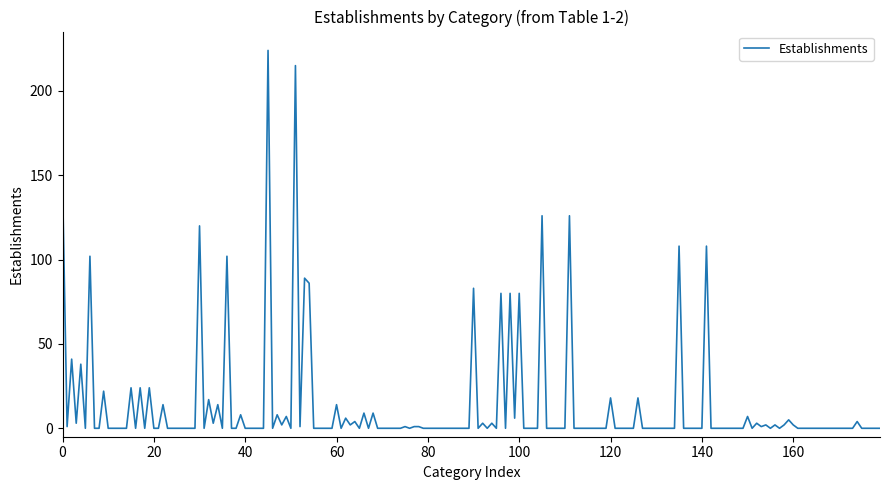

What is the maximum value shown in the chart?

224